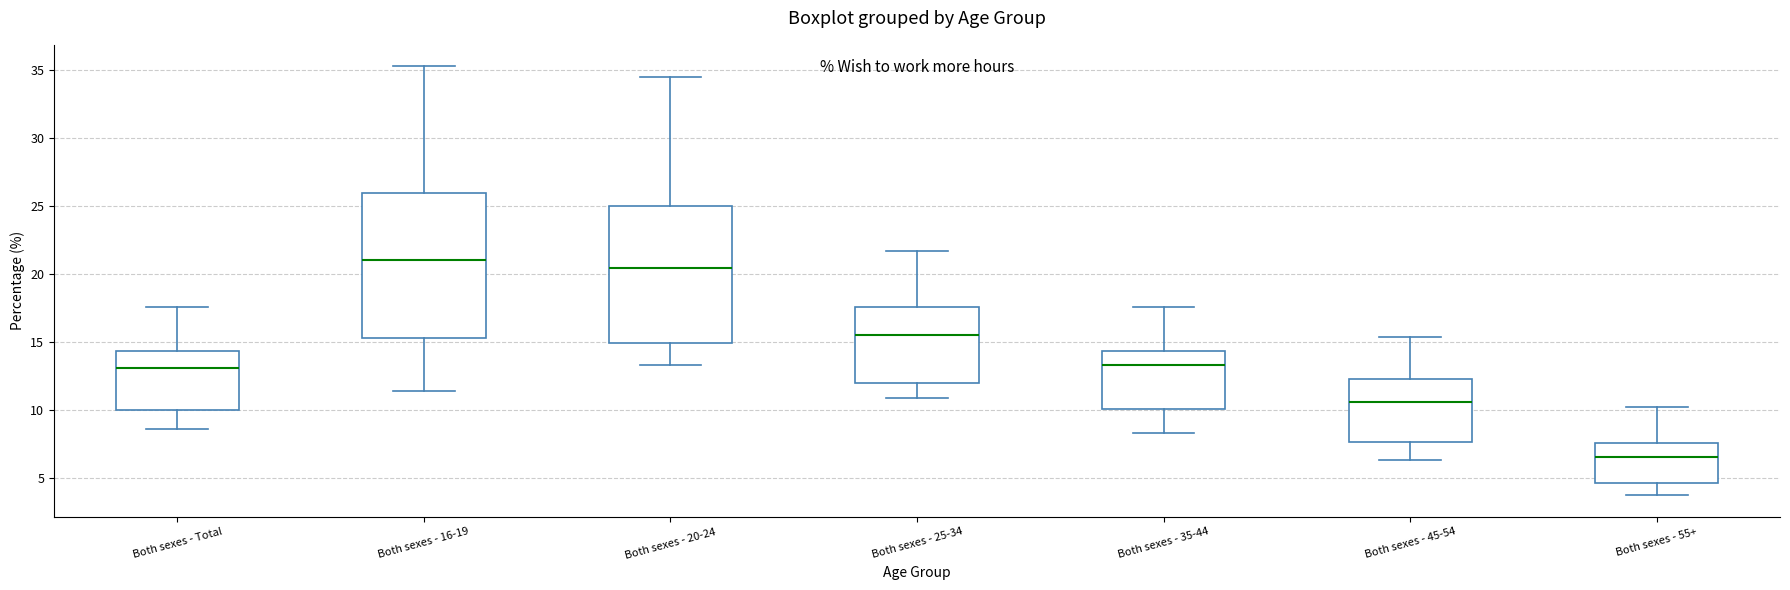

Which box's median line is the highest?

Both sexes - 16-19